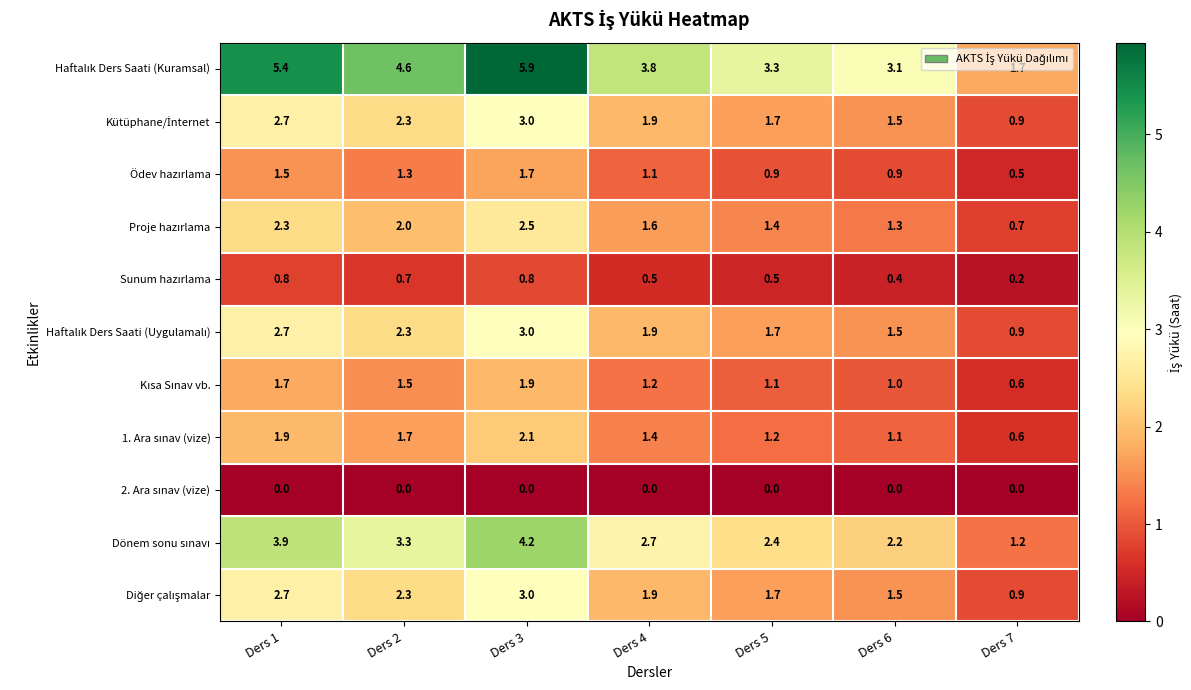

What is the spread (max minus min) of values at Ders 2?

4.6